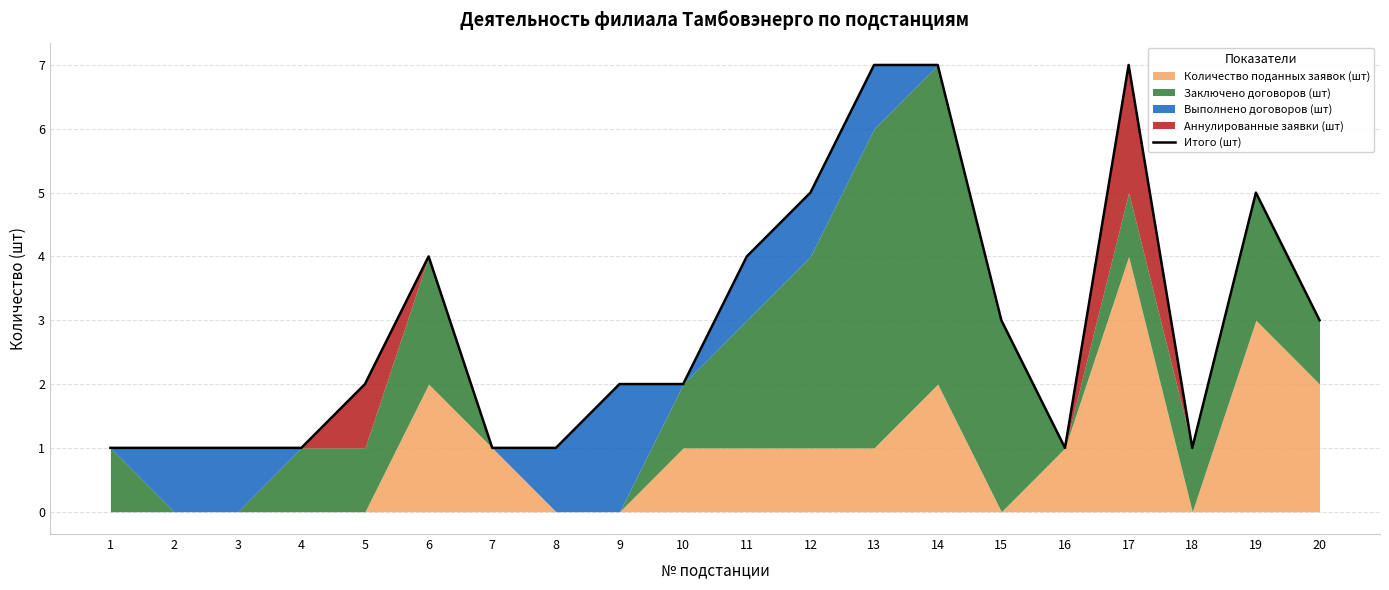

At which category does the data reach its first local peak?

6